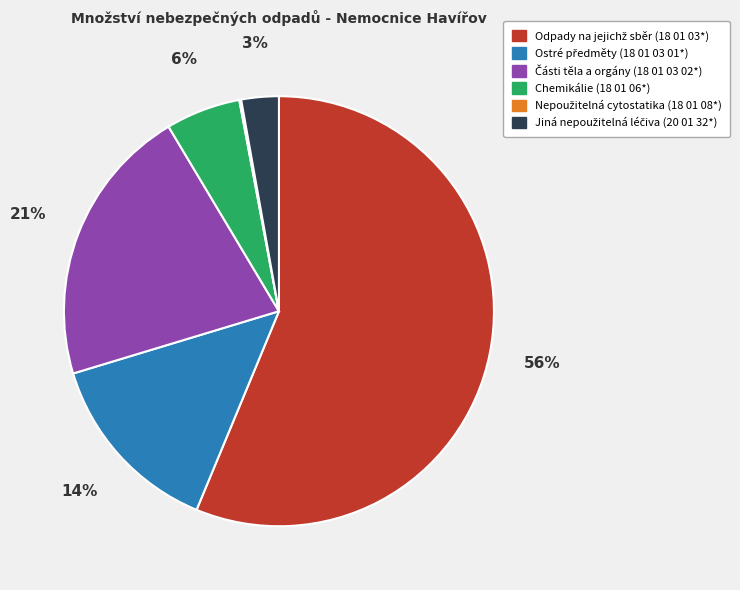

To the nearest percent, what is the average slice percentage?

17%